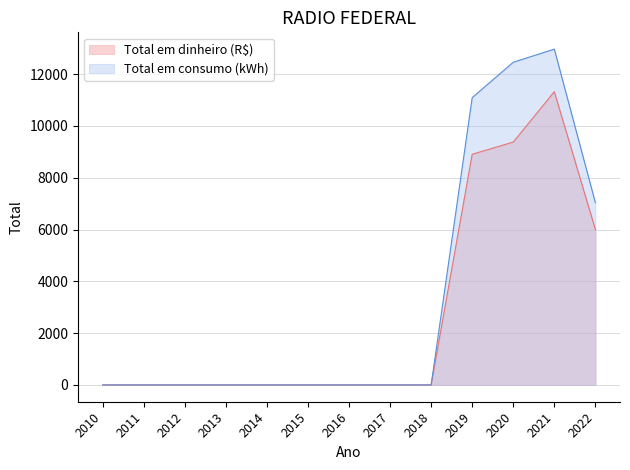

Is the value of Total em dinheiro (R$) at 2018 greater than the value of Total em consumo (kWh) at 2020?

No